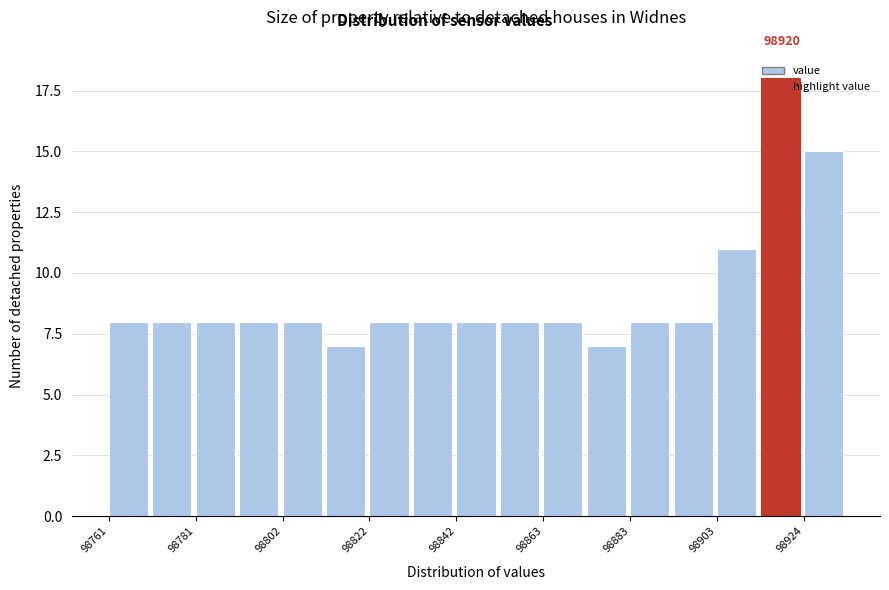

Around what value on the x-axis is the tallest bar? Give the approximate position of its centre, as read against the axis.

98920